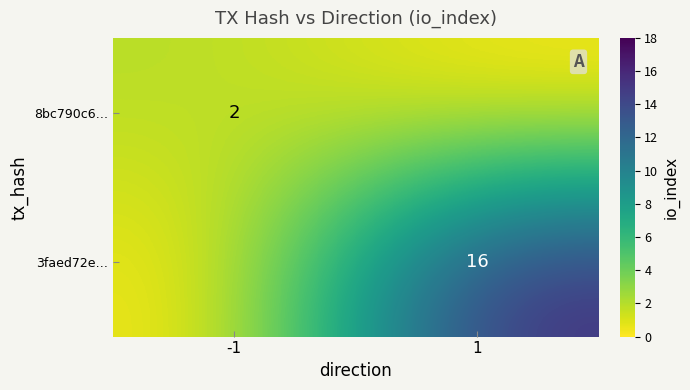

At how many categories does at least one series exceed 15?

1